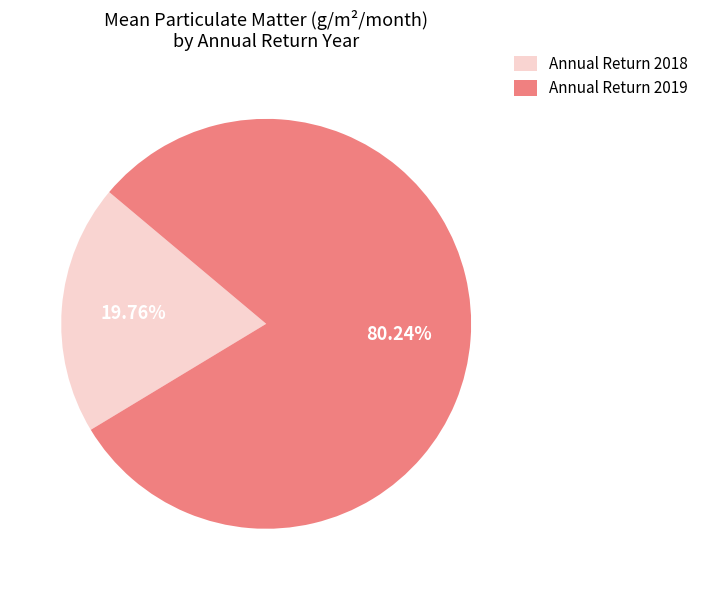

Rank the categories by value from lowest to highest.

Annual Return 2018, Annual Return 2019